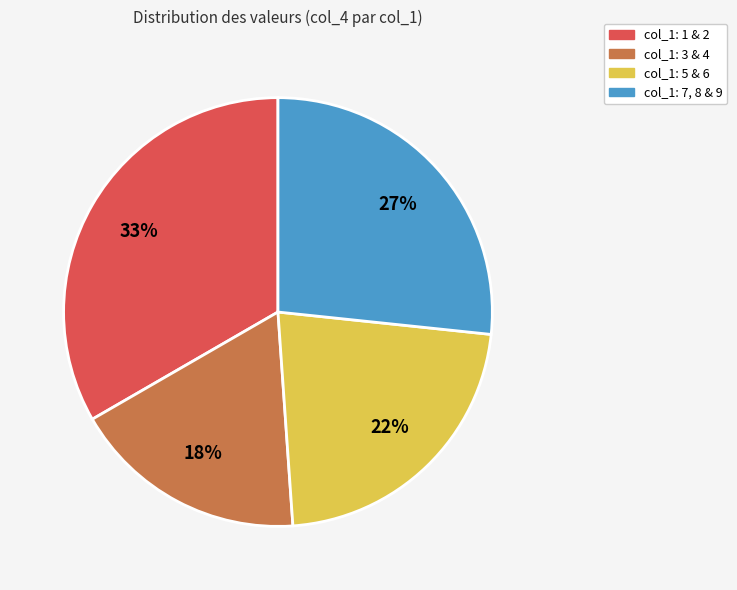

The col_1: 1 & 2 slice represents 45% of the pie. True or false?

False